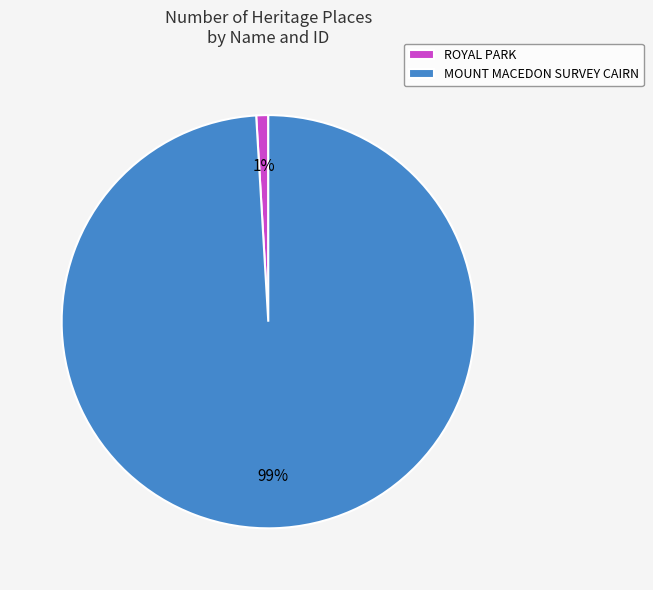

Which slice is the smallest?

ROYAL PARK